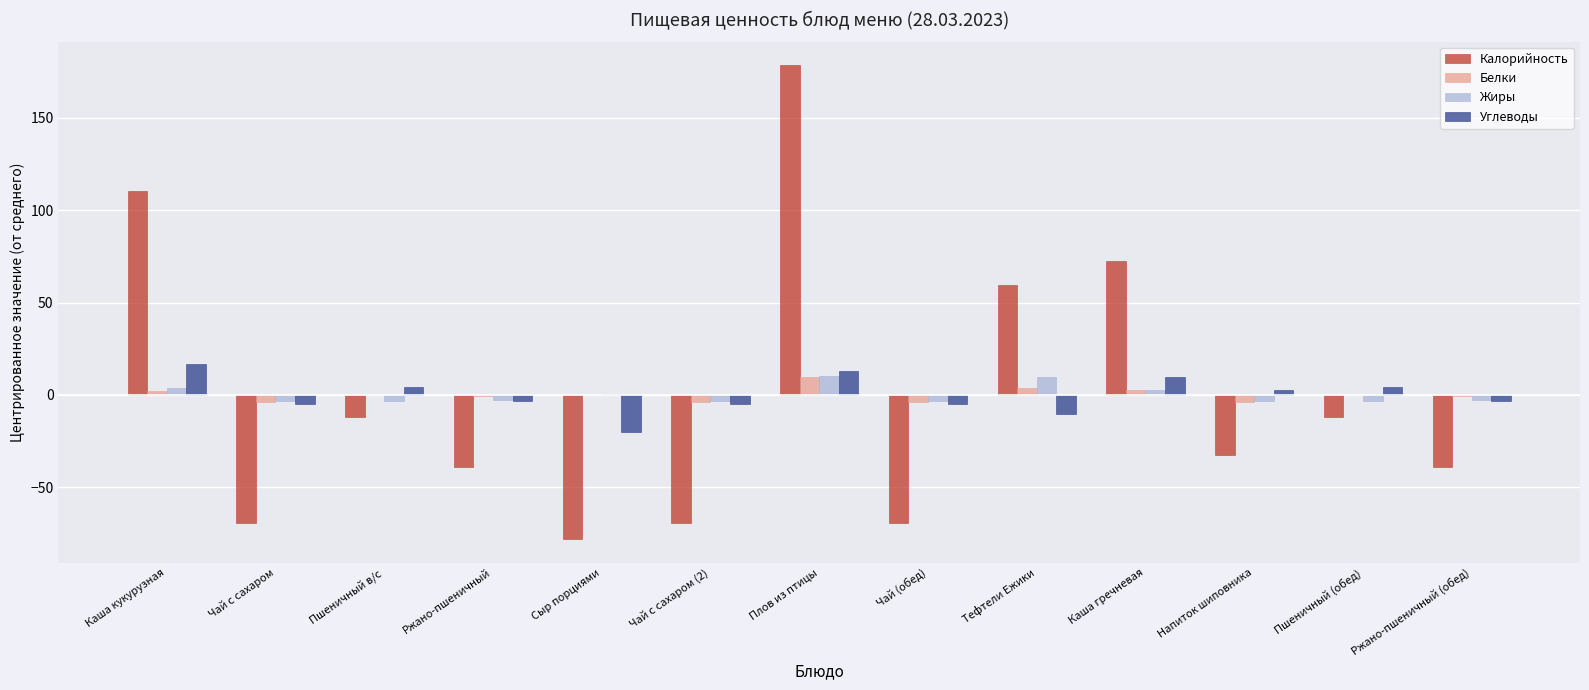

How many groups of bars are there?

13